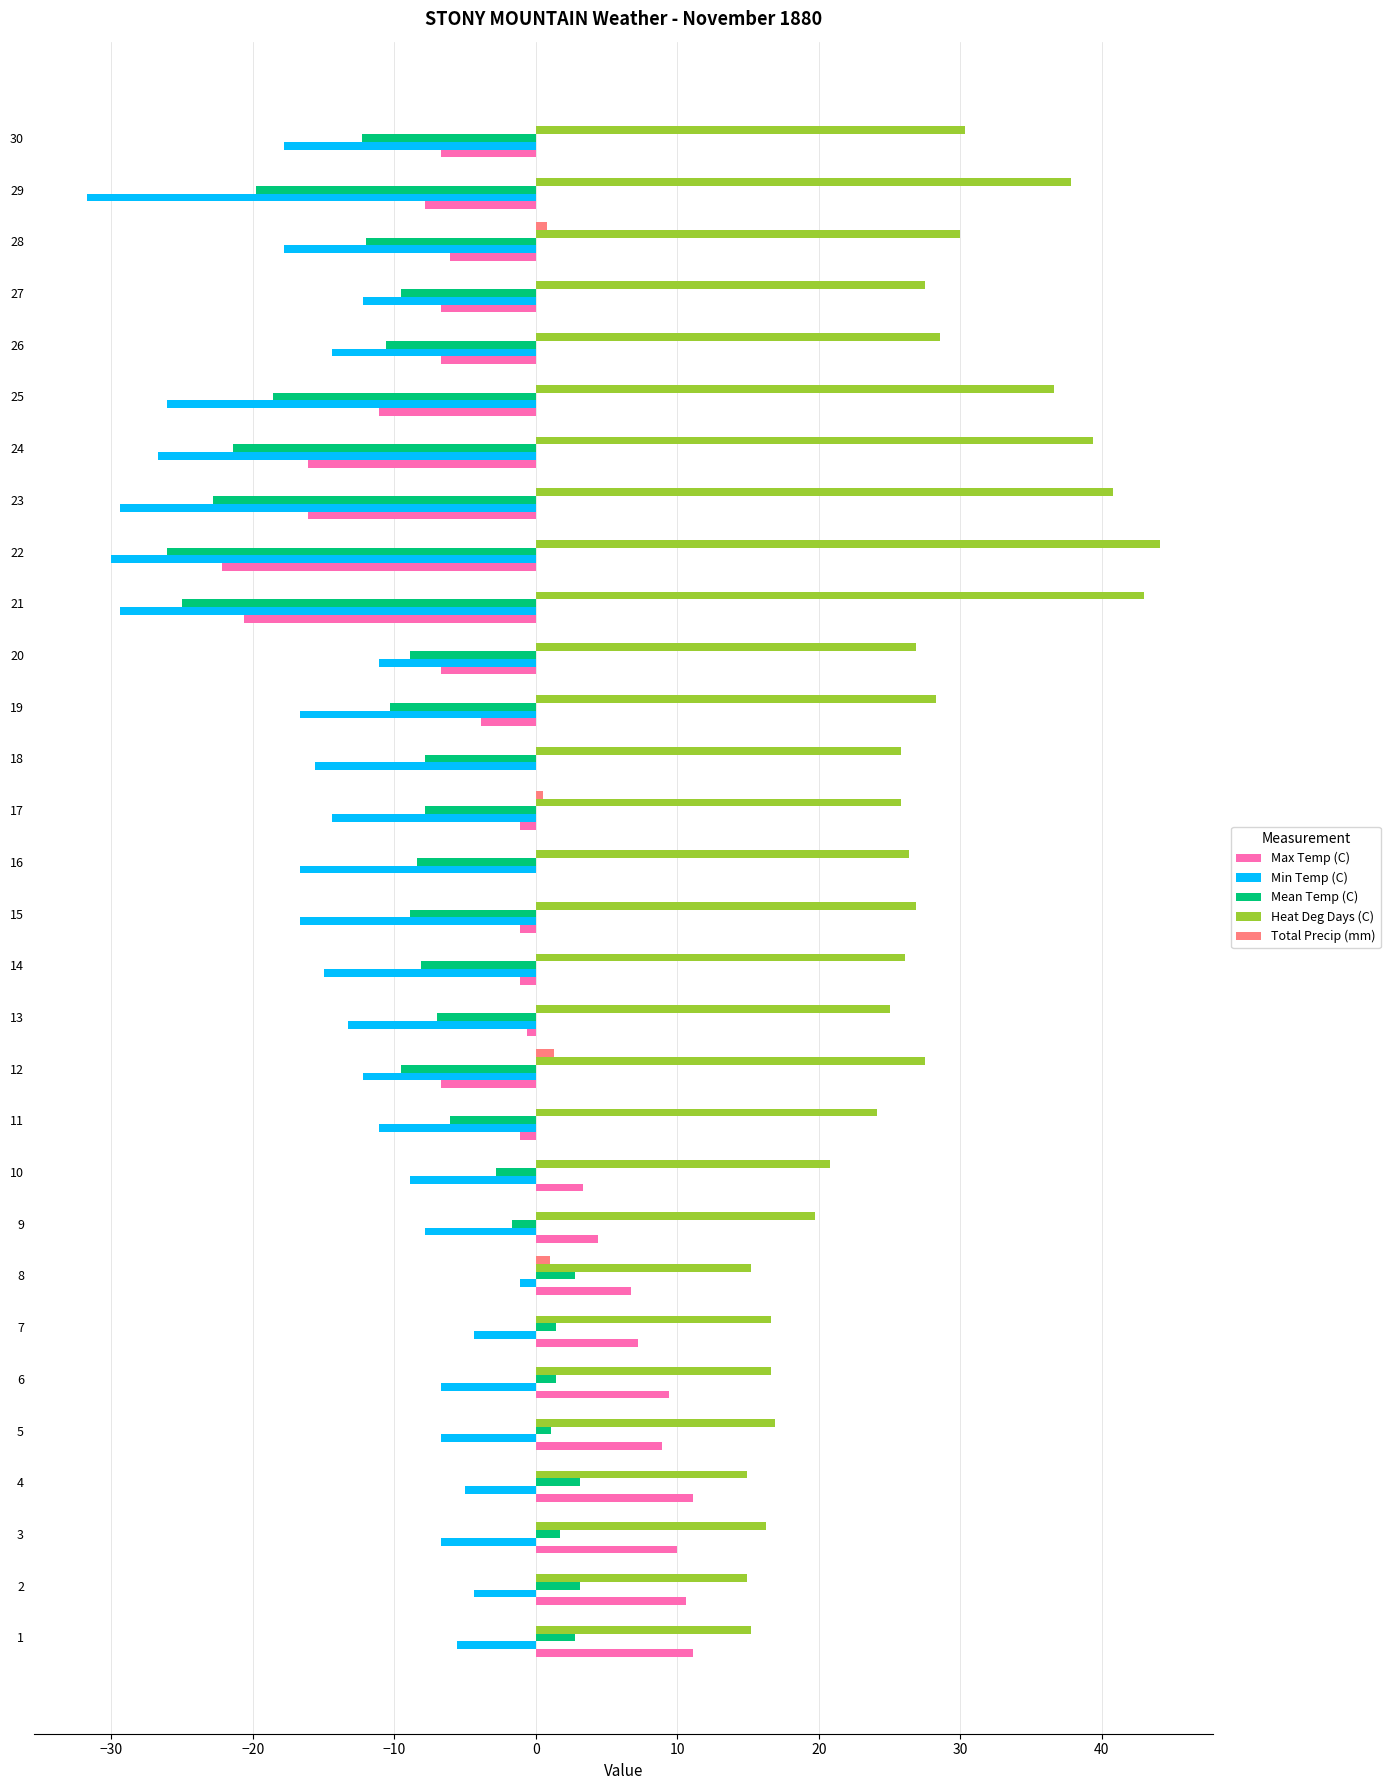

What is the sum of all Heat Deg Days (C) values?

788.0